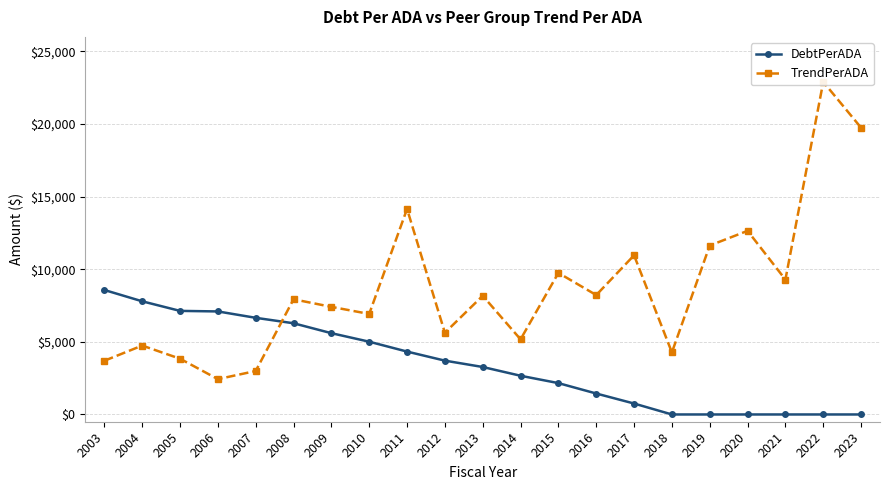

Which series has the largest total across all categories?

TrendPerADA